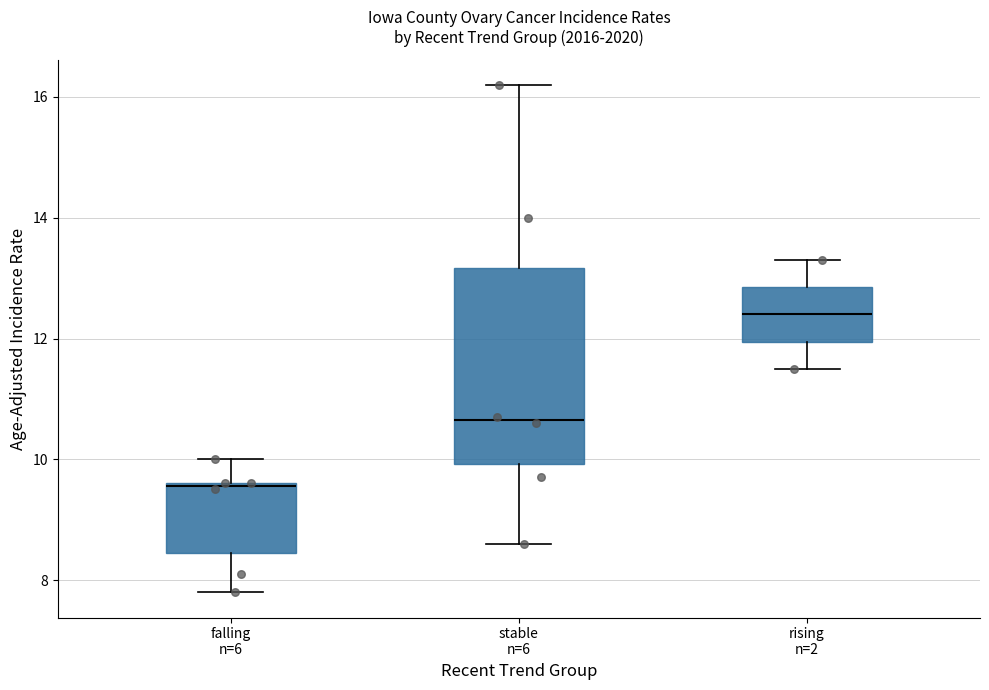

Where does the upper whisker of the box for stable n=6 end on the y-axis? The values are not printed on the chart, so give them approximately, as read against the axis.

16.2